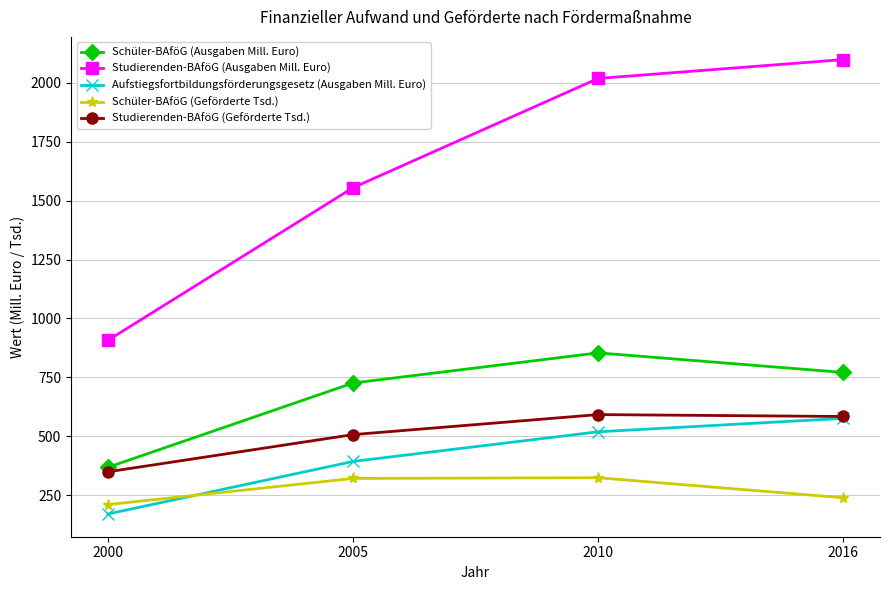

True or false: Studierenden-BAföG (Ausgaben Mill. Euro) has more than 1 points higher than both neighbors.

False